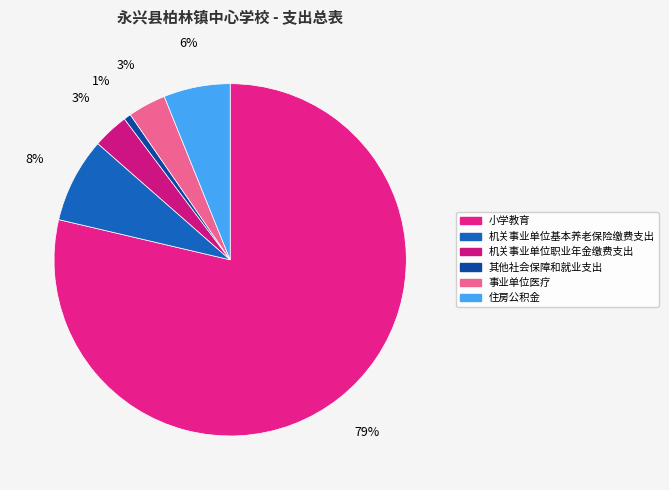

Is it true that 住房公积金 is 6% of the pie?

True